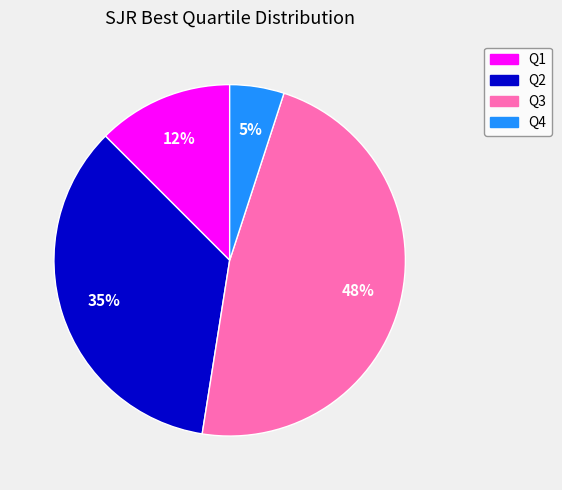

To the nearest percent, what portion does Q4 represent?

5%